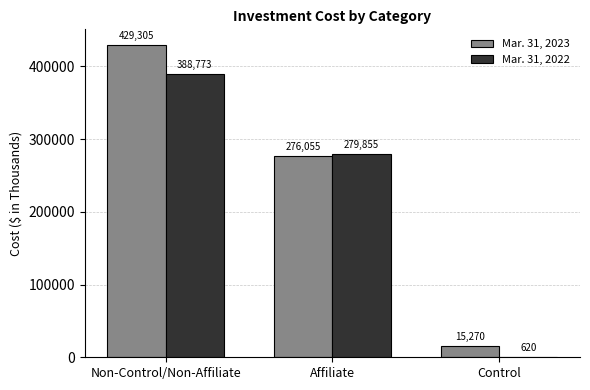

Is it true that Mar. 31, 2023 equals 113612 at Affiliate?

False